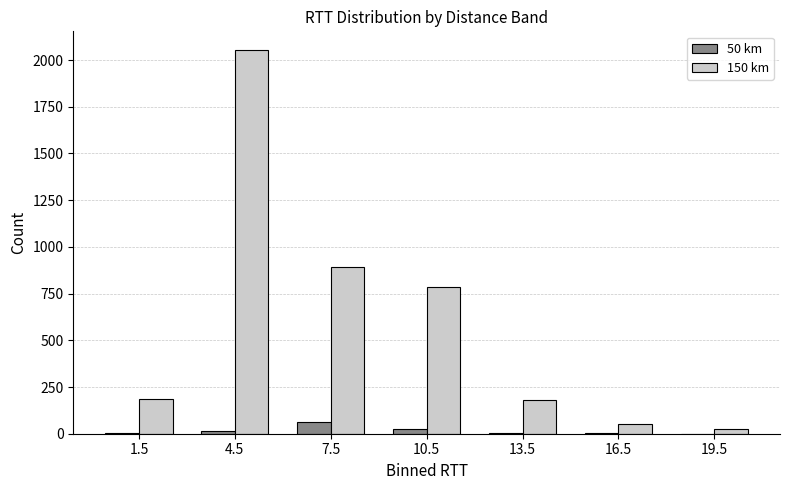

Between 10.5 and 19.5, which series saw the biggest shift?

150 km